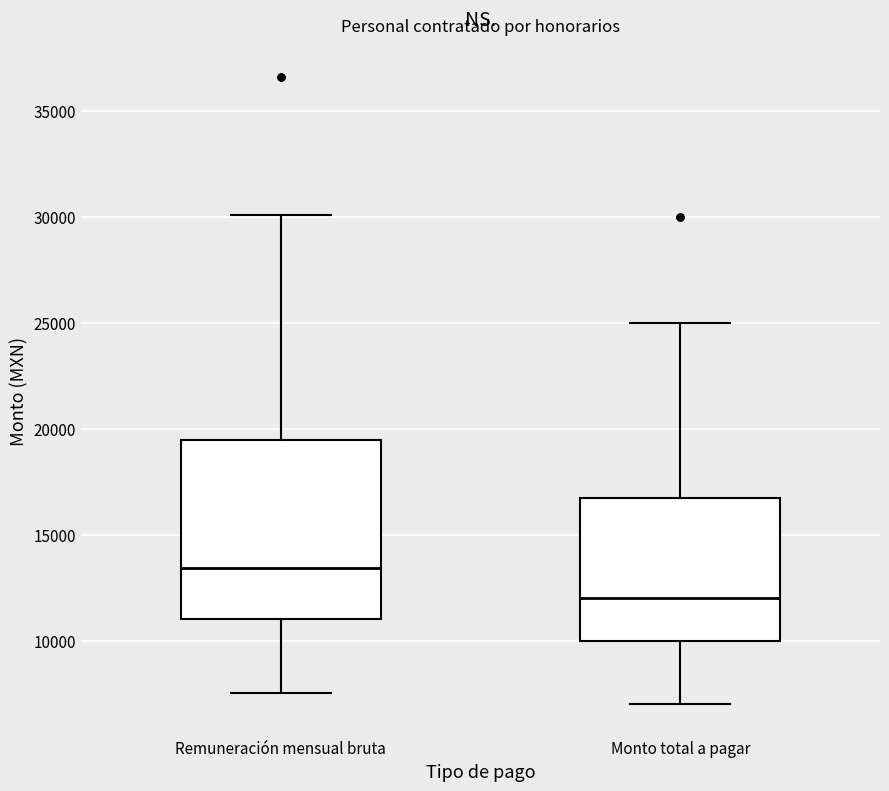

Where does the lower whisker of the box for Remuneración mensual bruta end on the y-axis? The values are not printed on the chart, so give them approximately, as read against the axis.

7500